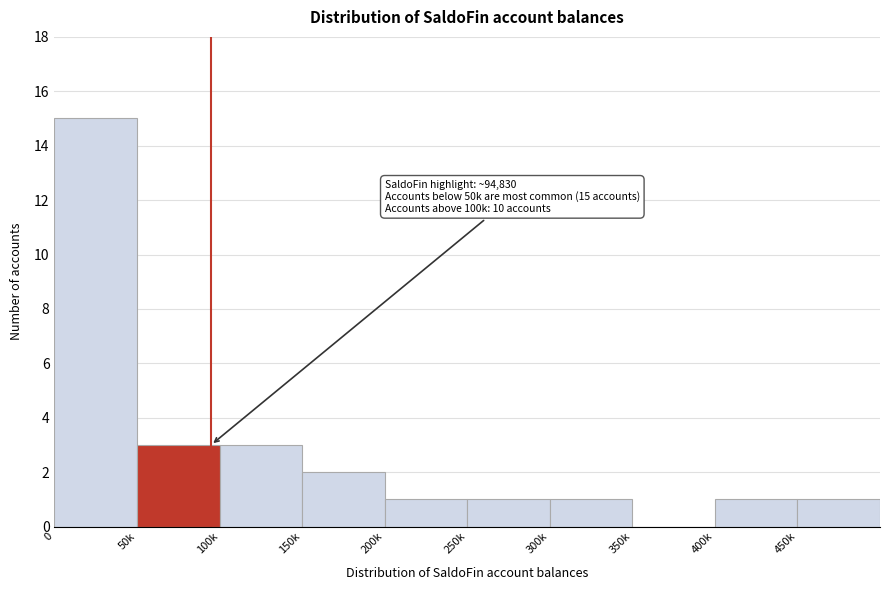

Reading right to left, what are all the values shown in this chart?

450k=1	400k=1	350k=0	300k=1	250k=1	200k=1	150k=2	100k=3	50k=3	0=15